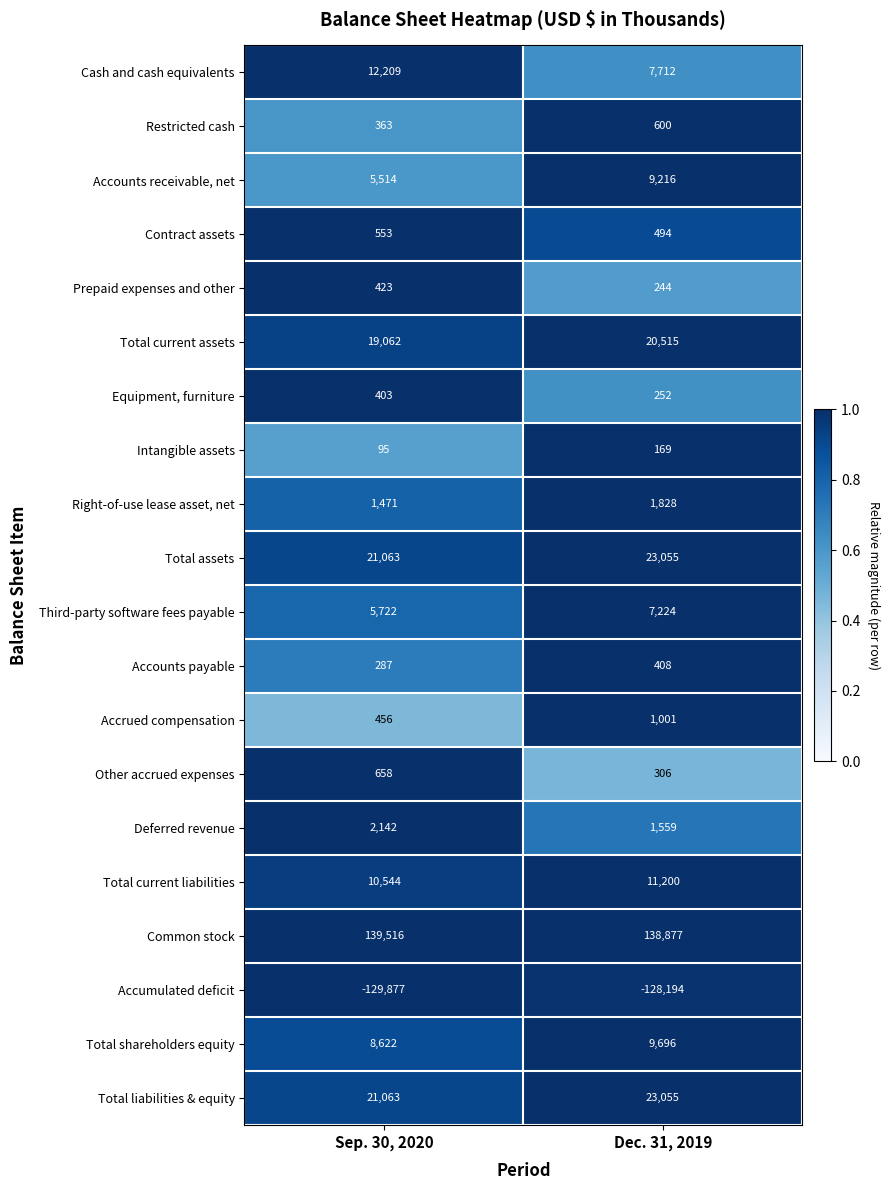

What is the difference between the maximum and minimum values in the Intangible assets series?

74